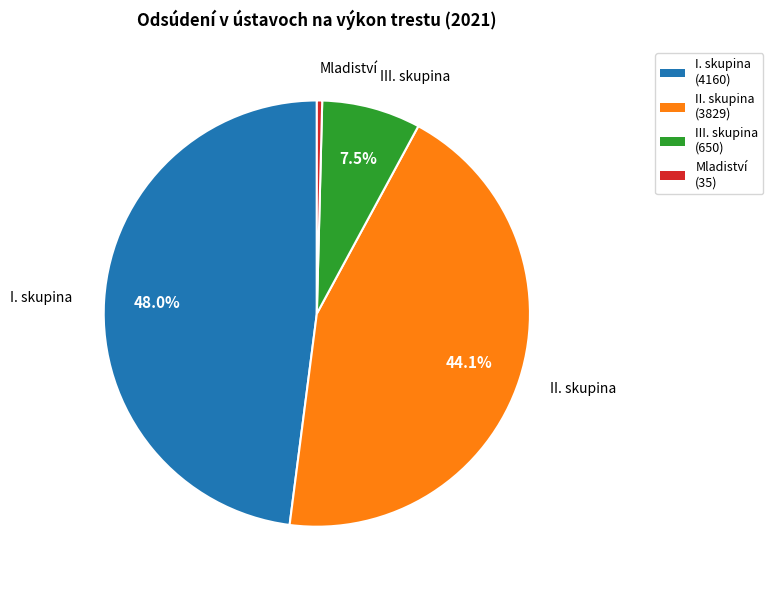

Is I. skupina the majority of the pie?

No